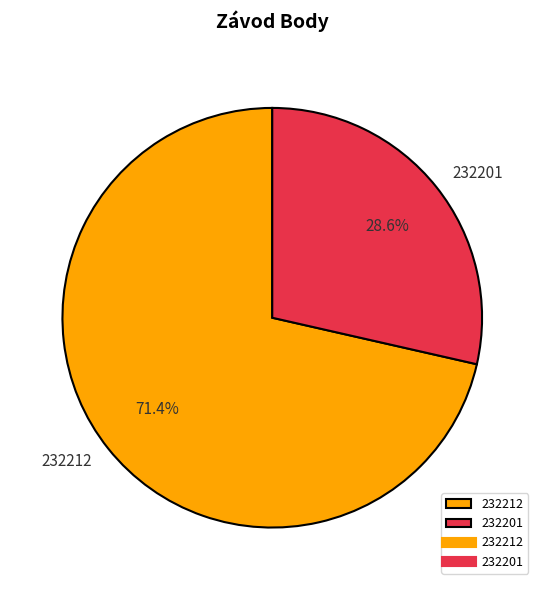

What is the ratio of the value at 232212 to the value at 232201?

2.5